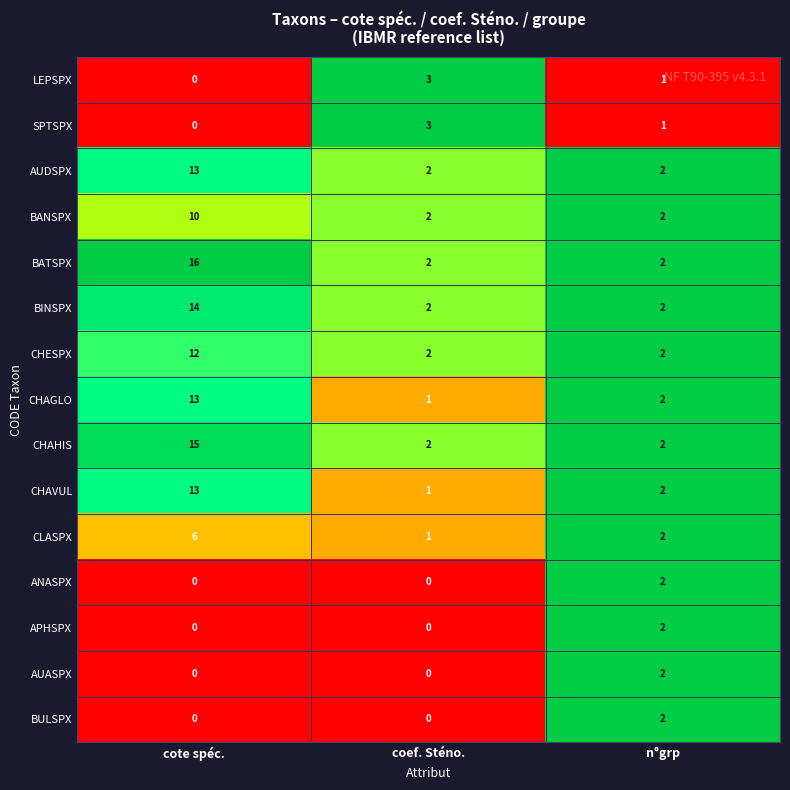

True or false: BANSPX has a value of 2 at n°grp.

True